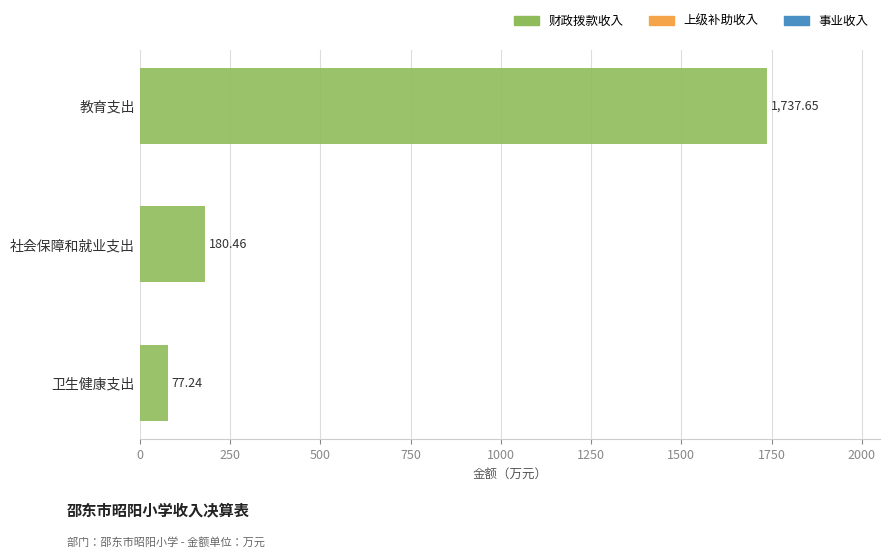

What is the ratio of the value at 教育支出 to the value at 社会保障和就业支出?

9.6